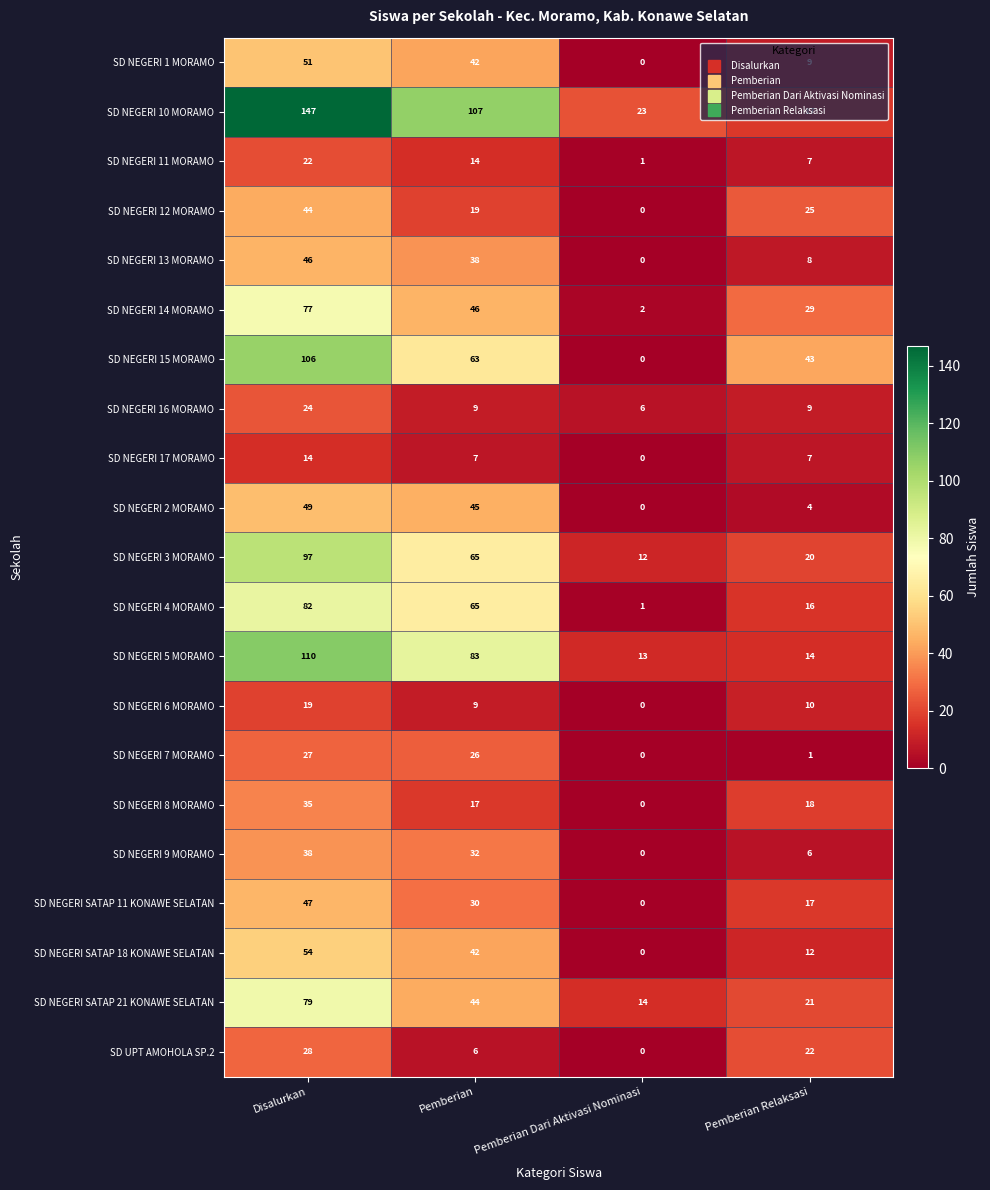

Count the number of categories in the chart.

4